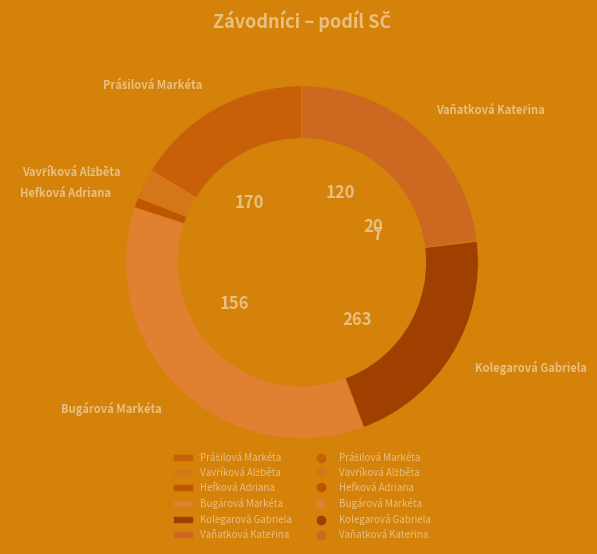

What is the largest slice in the pie chart?

Bugárová Markéta